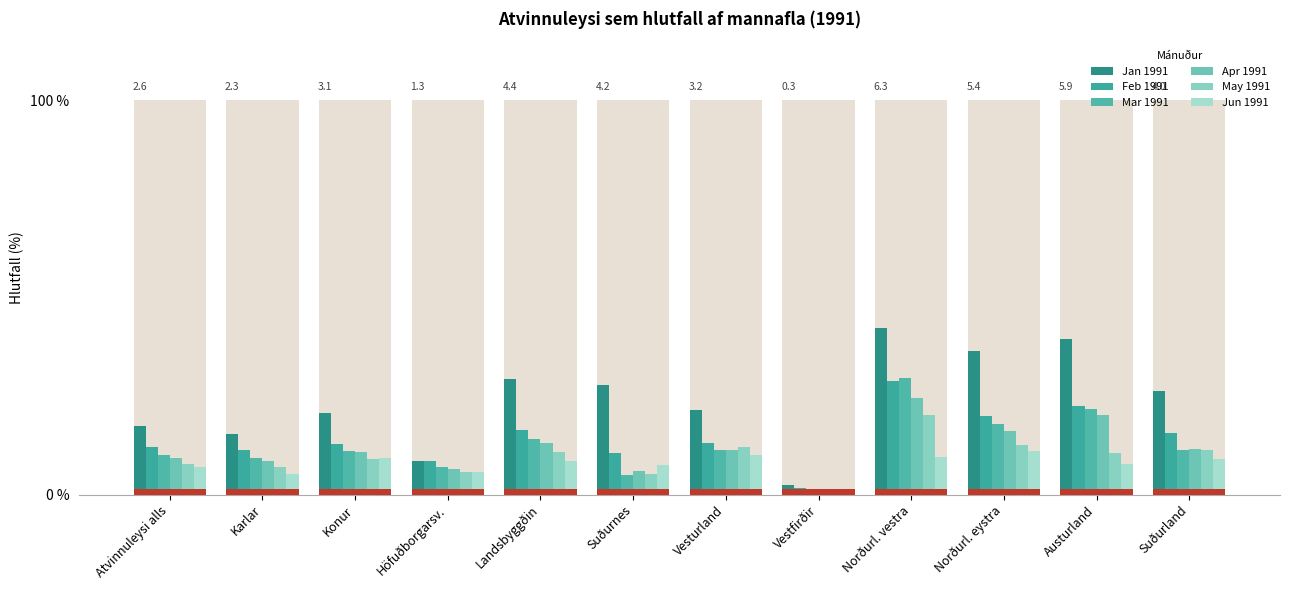

How many series are shown in this chart?

6